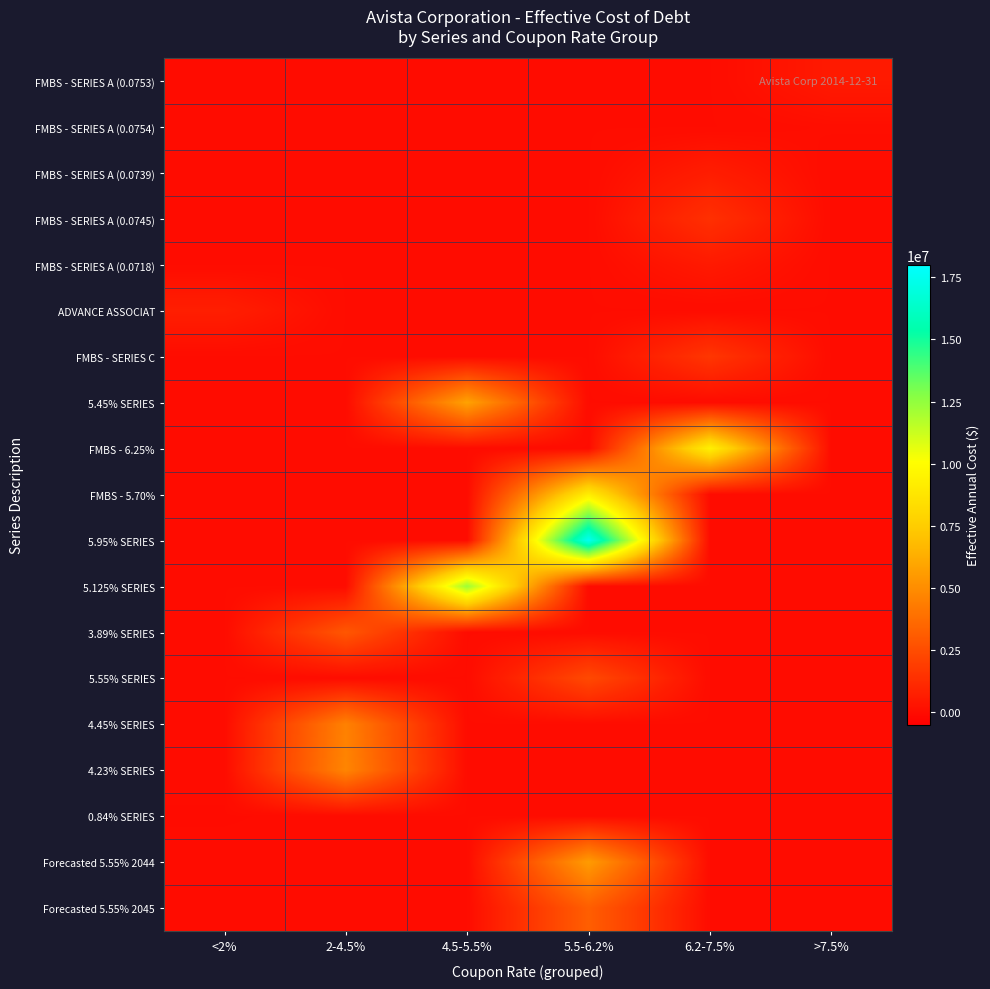

What is the maximum value shown in the chart?

17585926.3